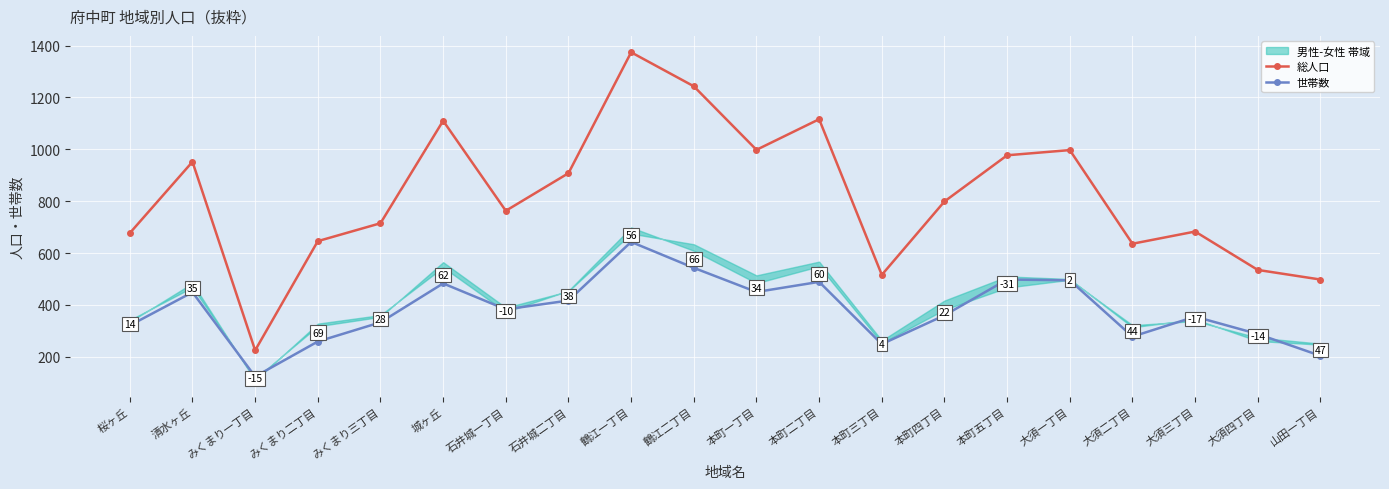

Which has a higher value, 本町五丁目 or 石井城二丁目?

本町五丁目